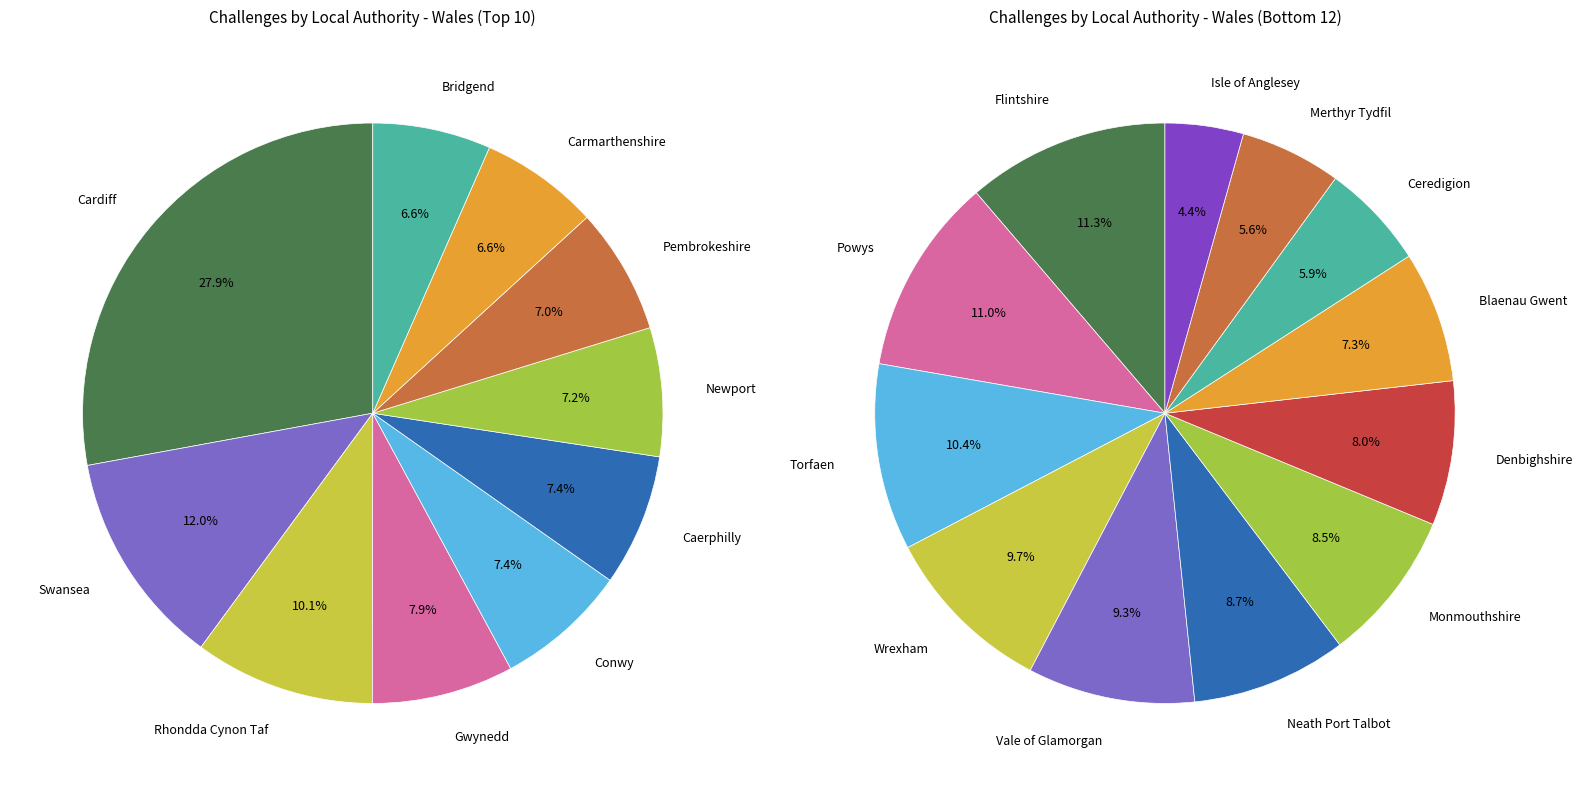

Is it true that Newport is 1% of the pie?

False